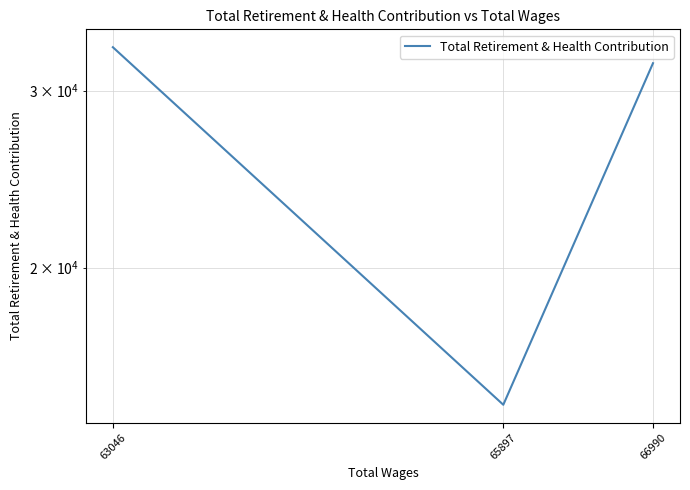

What is the minimum value shown in the chart?

14603